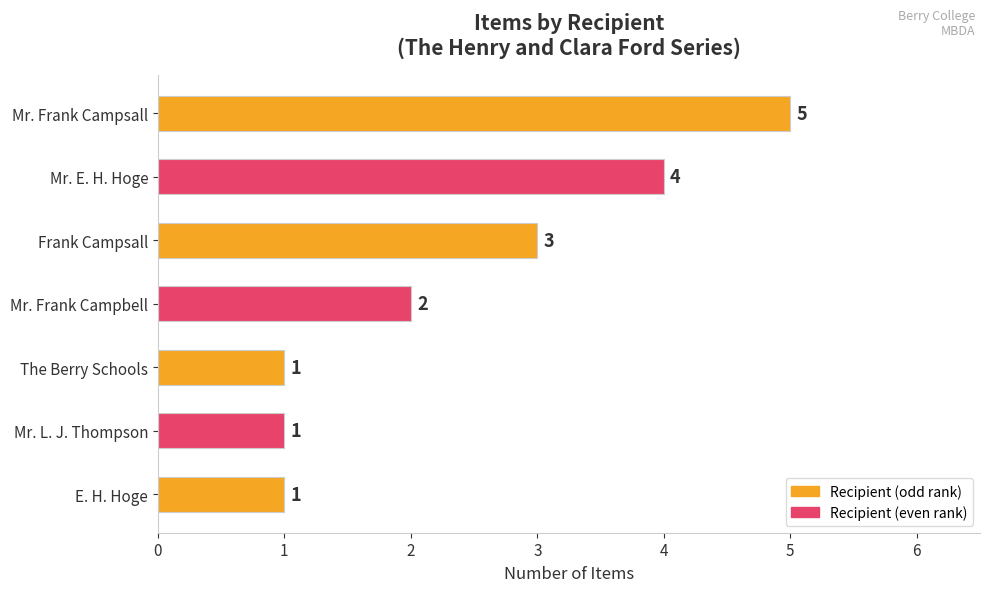

The value at Mr. E. H. Hoge is 4. True or false?

True